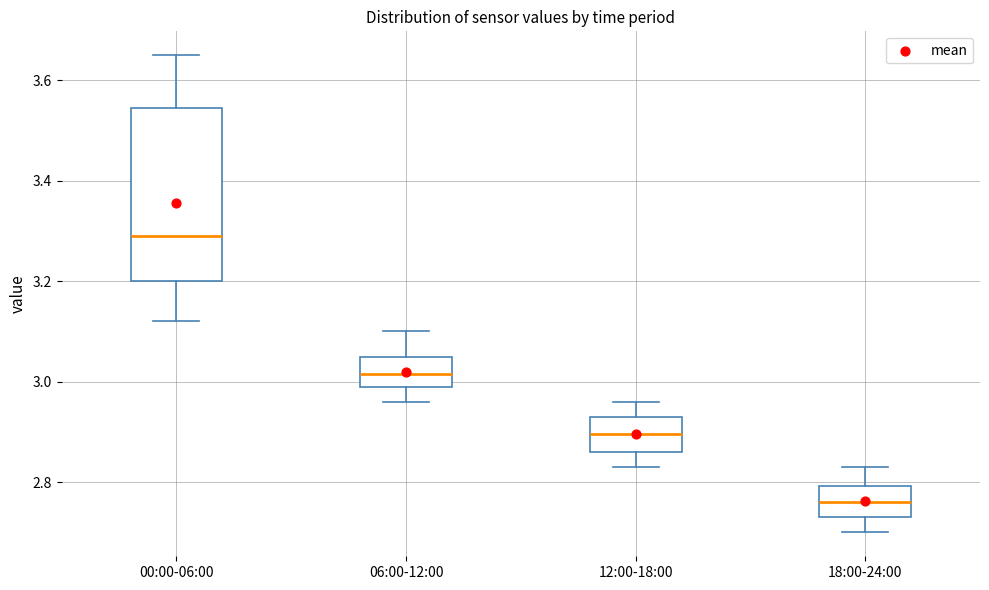

Where is the upper edge of the box for 06:00-12:00 on the y-axis? The values are not printed on the chart, so give them approximately, as read against the axis.

3.06